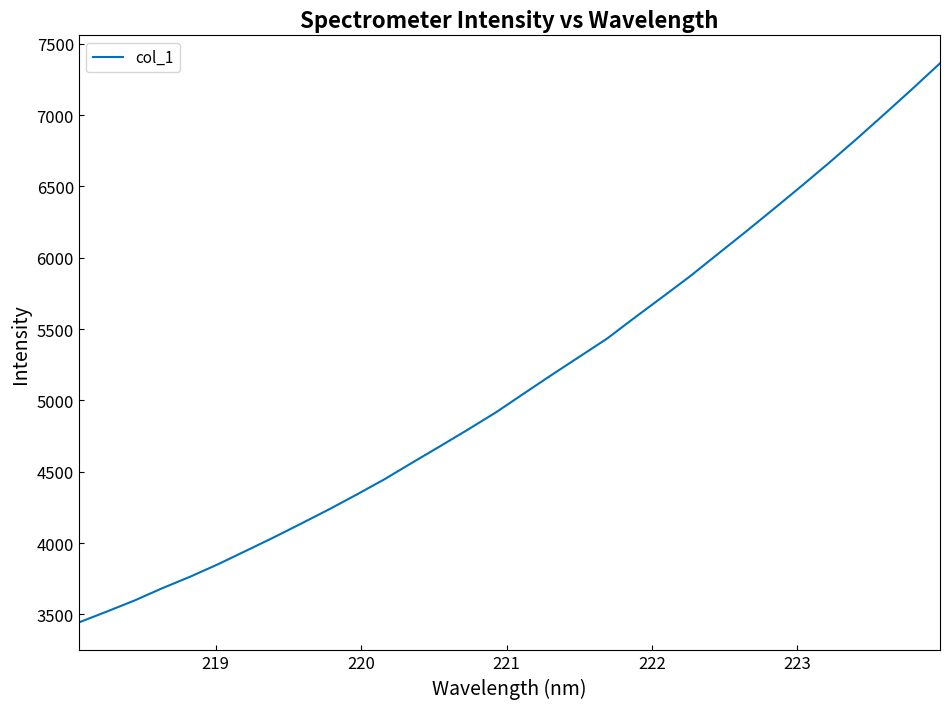

What is the difference between the maximum and minimum values?

3919.4